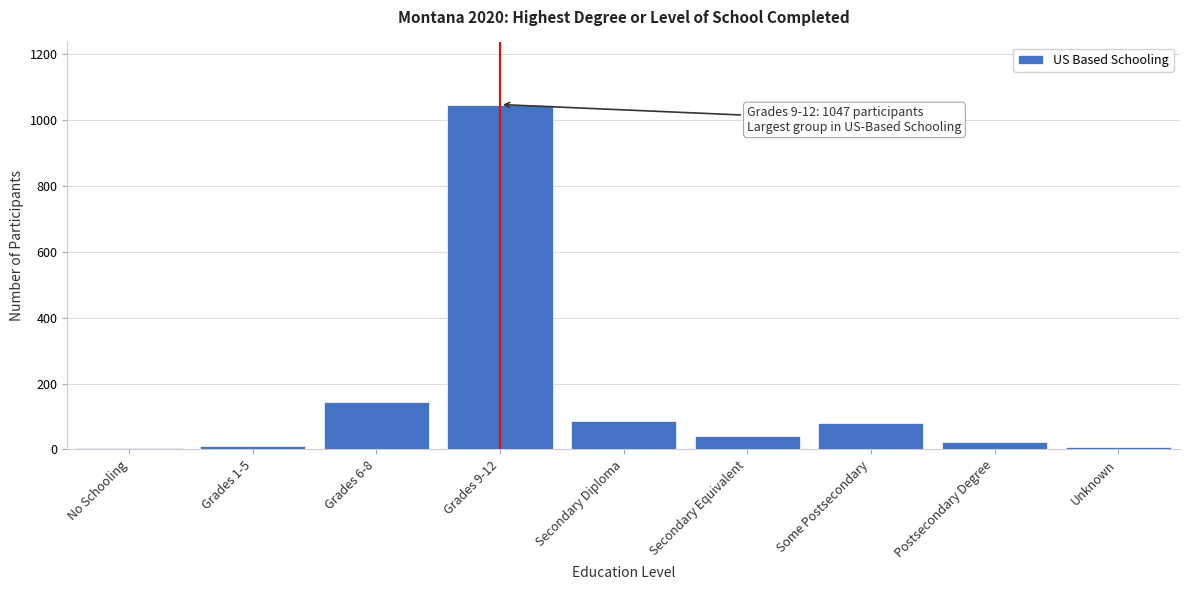

What is the label of the 9th bar from the right?

No Schooling